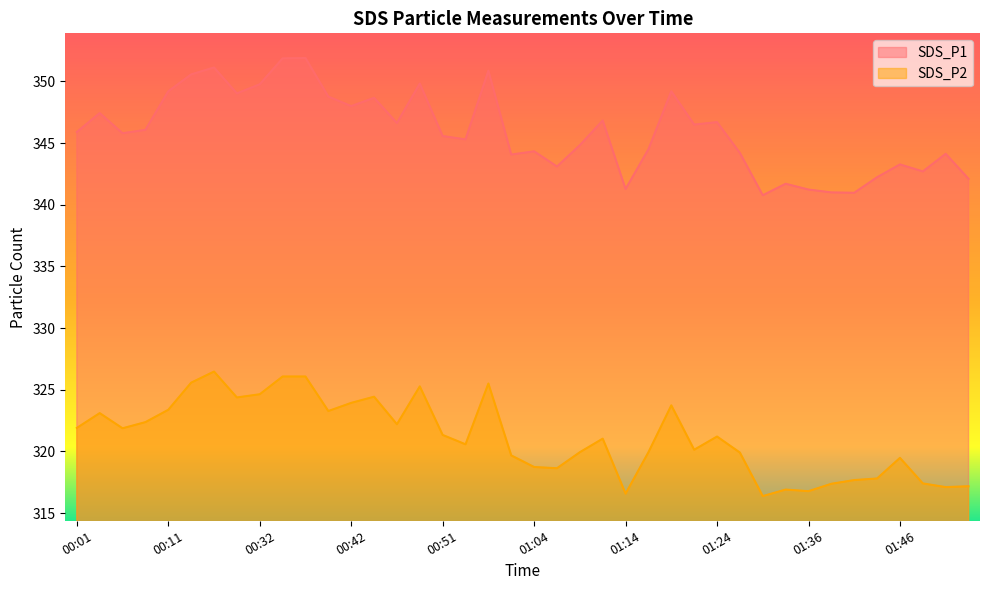

At which category is the sum across all series the highest?

00:37